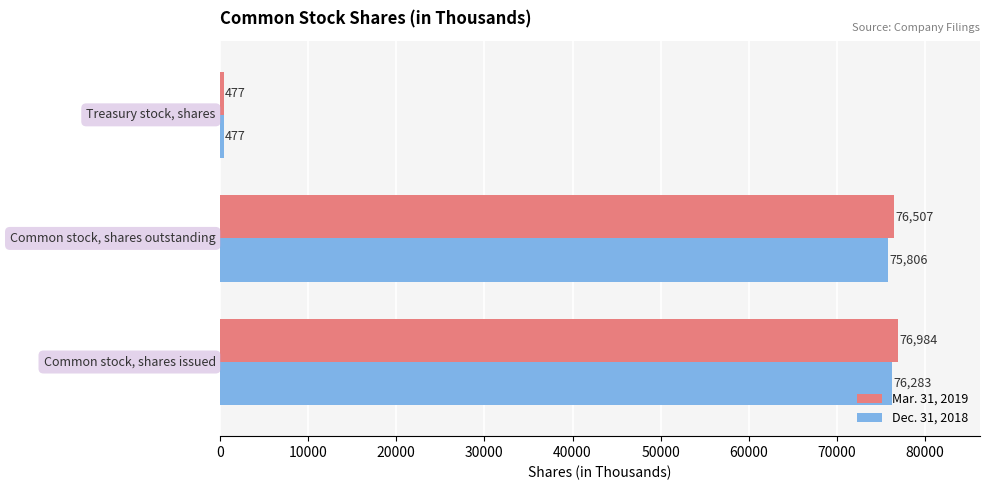

What are all the series names shown in the legend?

Mar. 31, 2019, Dec. 31, 2018